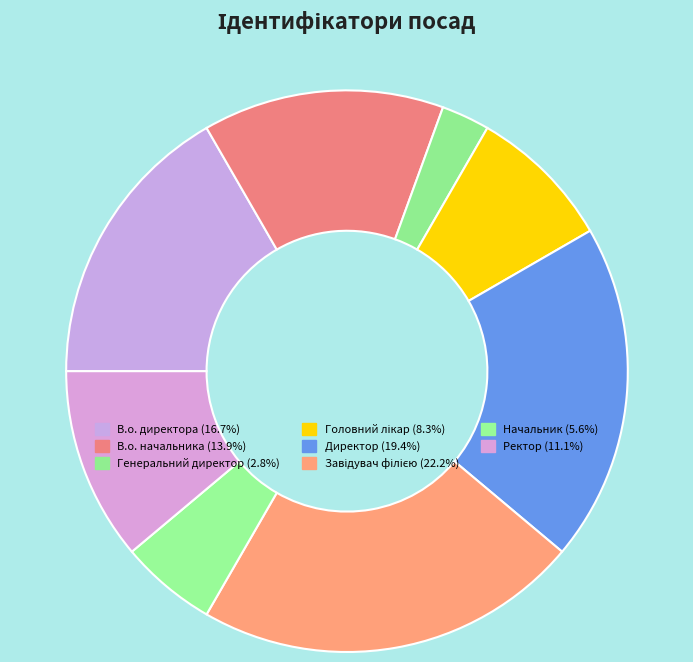

Is the sum of Головний лікар and В.о. директора greater than half?

No